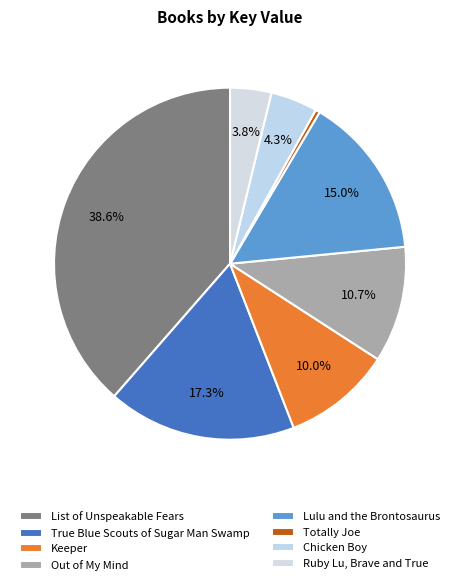

How many segments does this pie chart have?

8